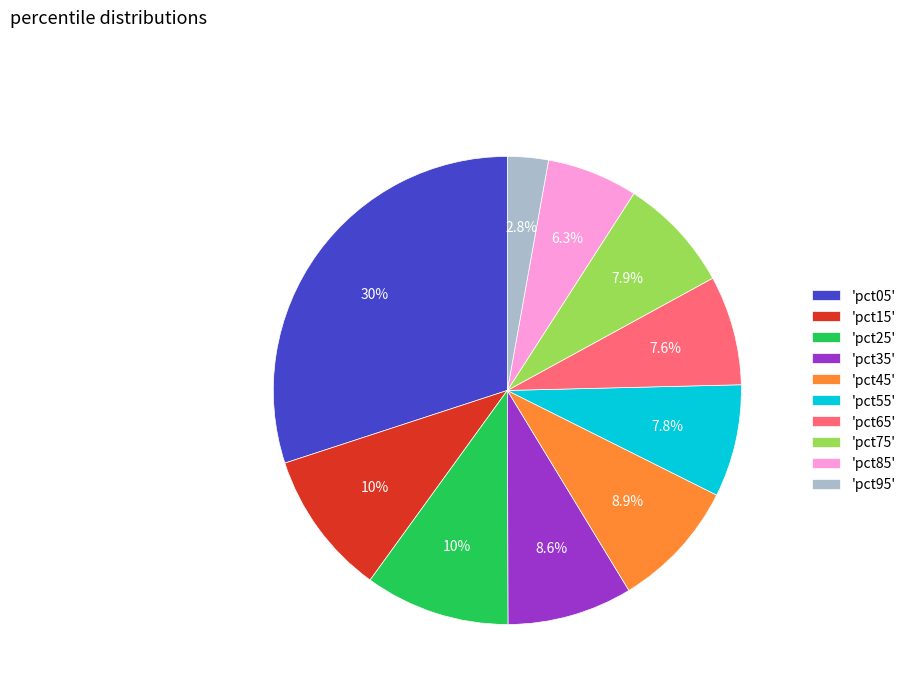

What percentage do 'pct45' and 'pct15' together represent?

18.9%